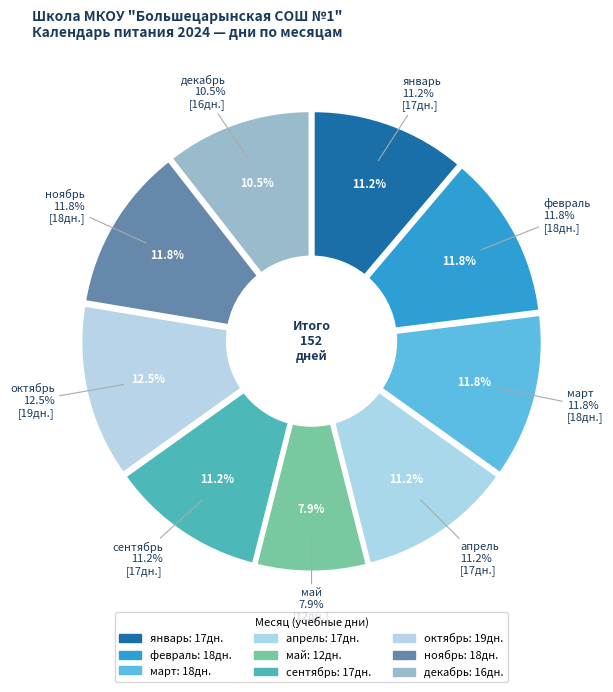

To the nearest percent, what is the difference between the largest and smallest slice percentages?

5%